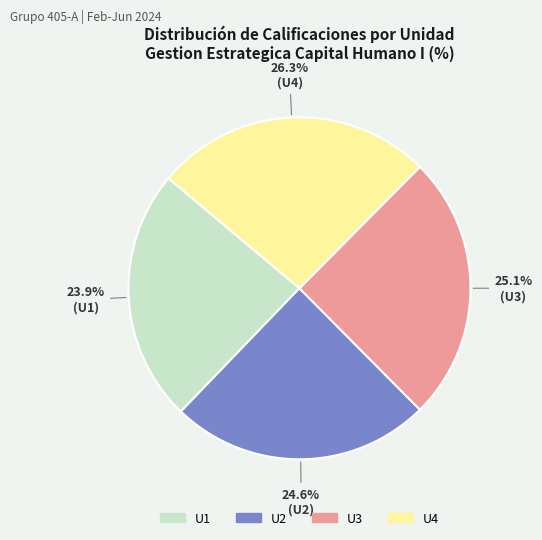

Which category has the biggest portion of the pie?

U4